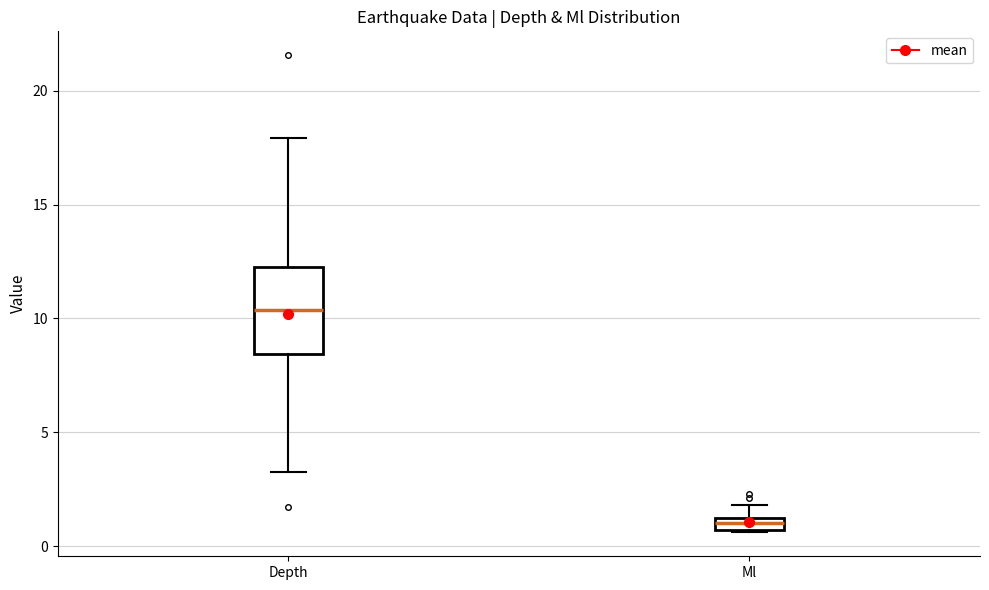

Which box has the lowest median line?

Ml